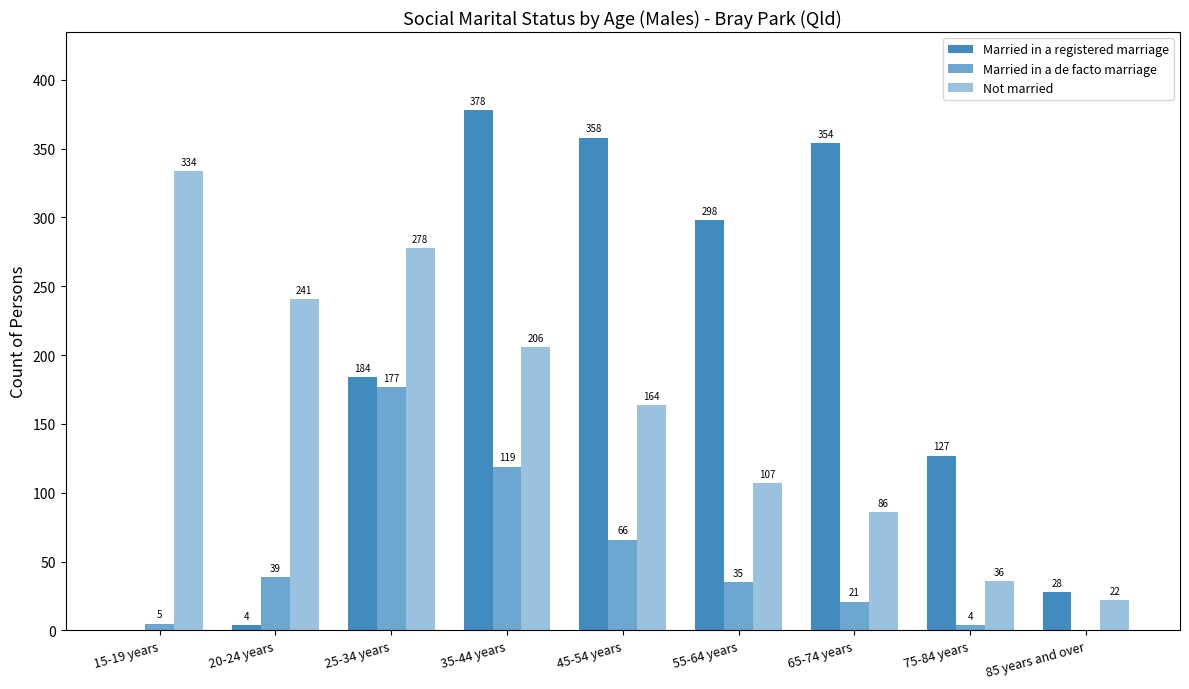

Between 65-74 years and 45-54 years, which is larger?

45-54 years